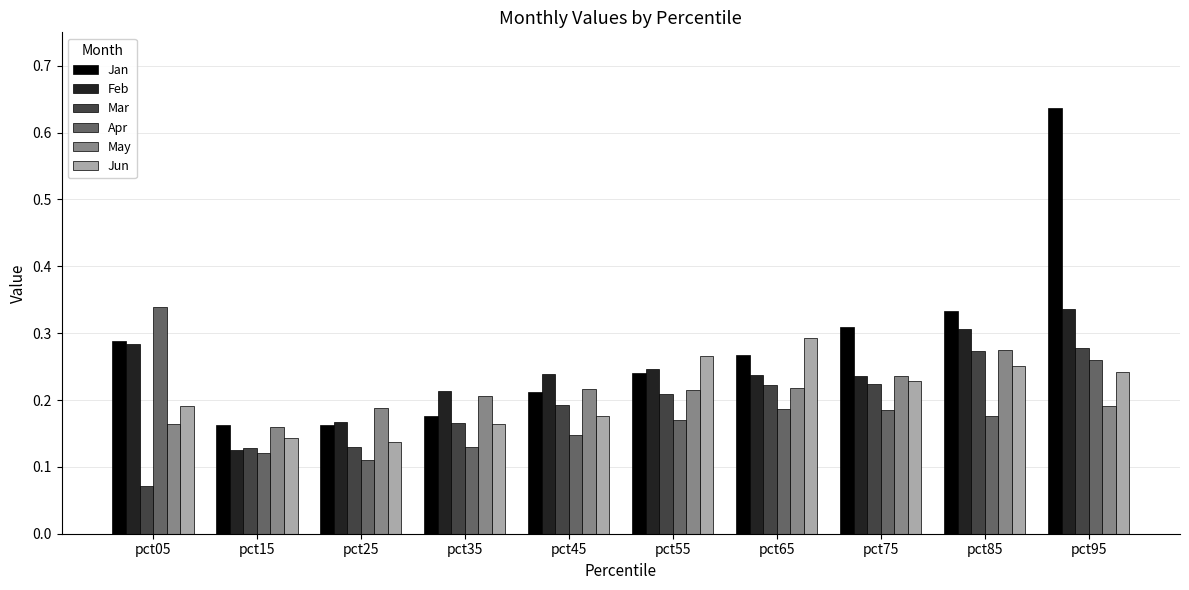

Which series has the largest range (max minus min)?

Jan